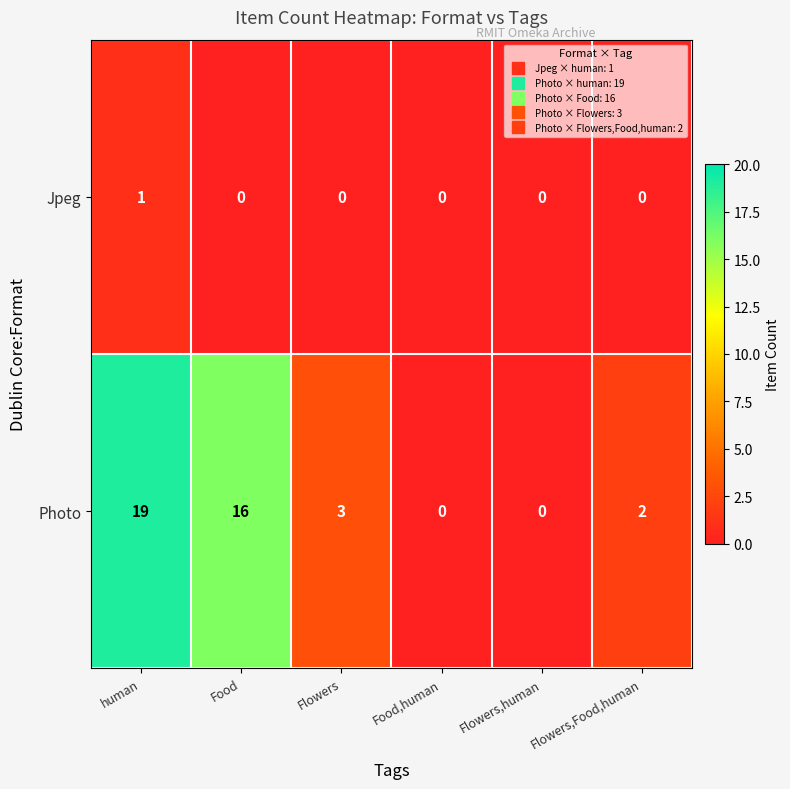

Which series has the largest total across all categories?

Photo